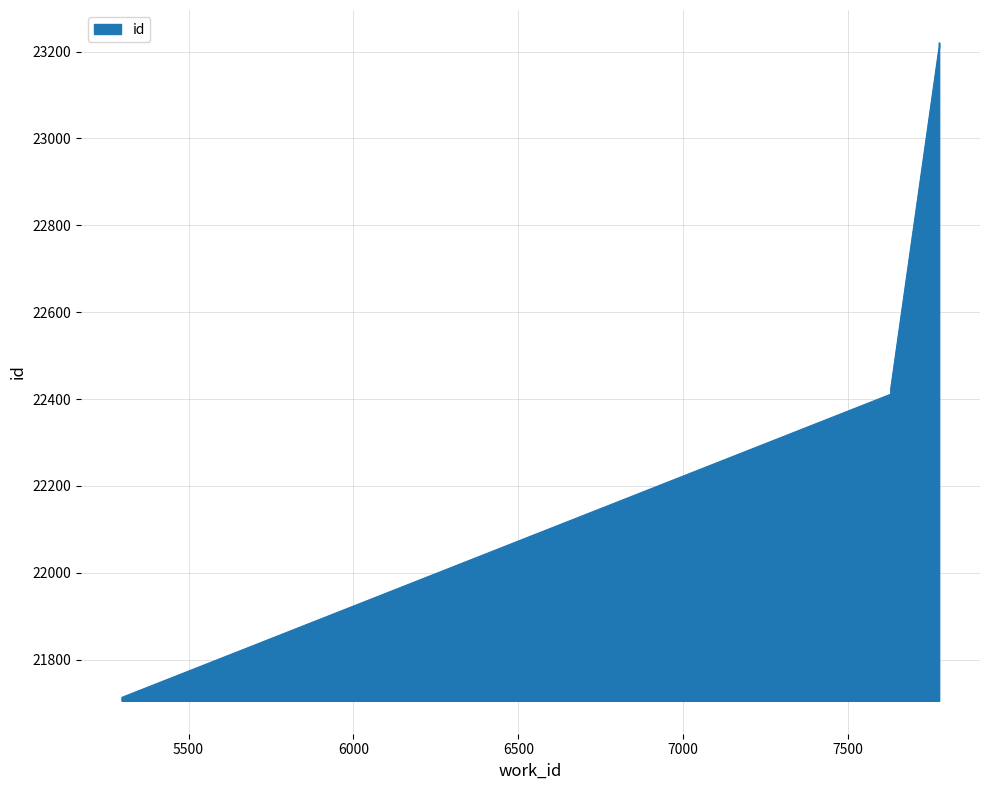

Is it true that the value at 7776 is 23220?

True